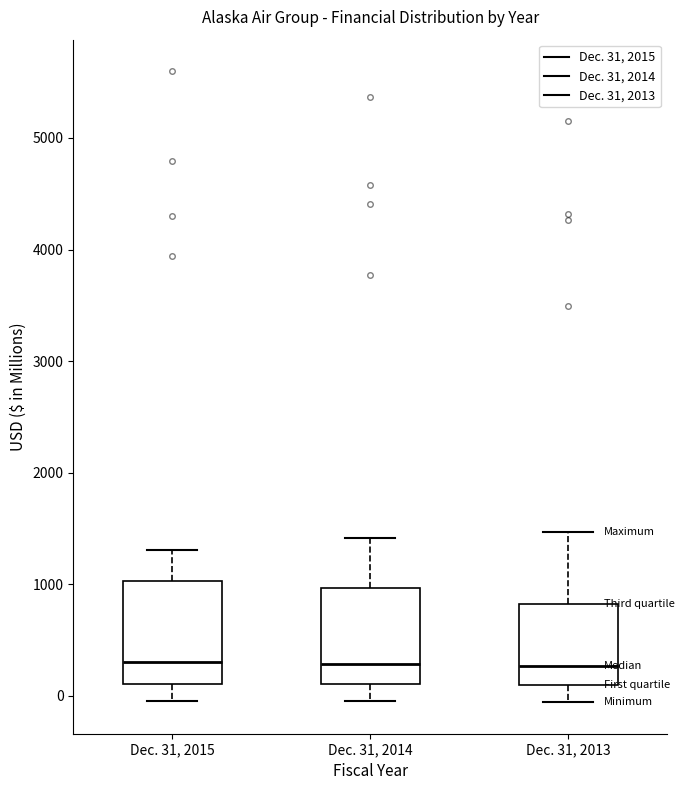

Reading left to right, read every box against the y-axis: the position of its median line, the range the box covers, and the ends of its whiskers. The values are not printed on the chart, so give them approximately, as read against the axis.

Dec. 31, 2015: median 300, box 100 to 1000, whiskers 0 to 1300
Dec. 31, 2014: median 300, box 100 to 1000, whiskers 0 to 1400
Dec. 31, 2013: median 300, box 100 to 800, whiskers -100 to 1500